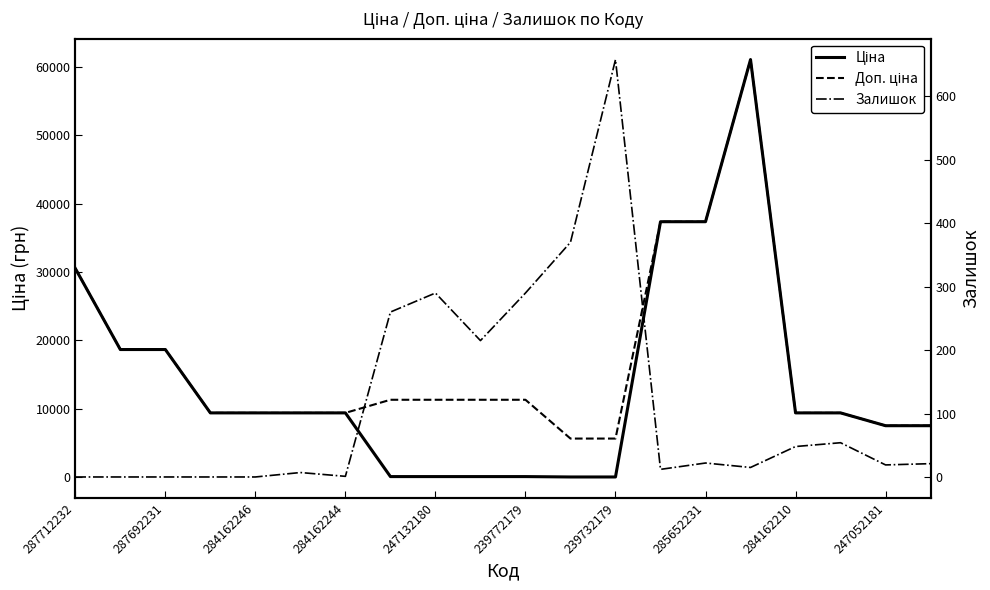

Rank the series by their maximum value, from lowest to highest.

Залишок, Ціна, Доп. ціна